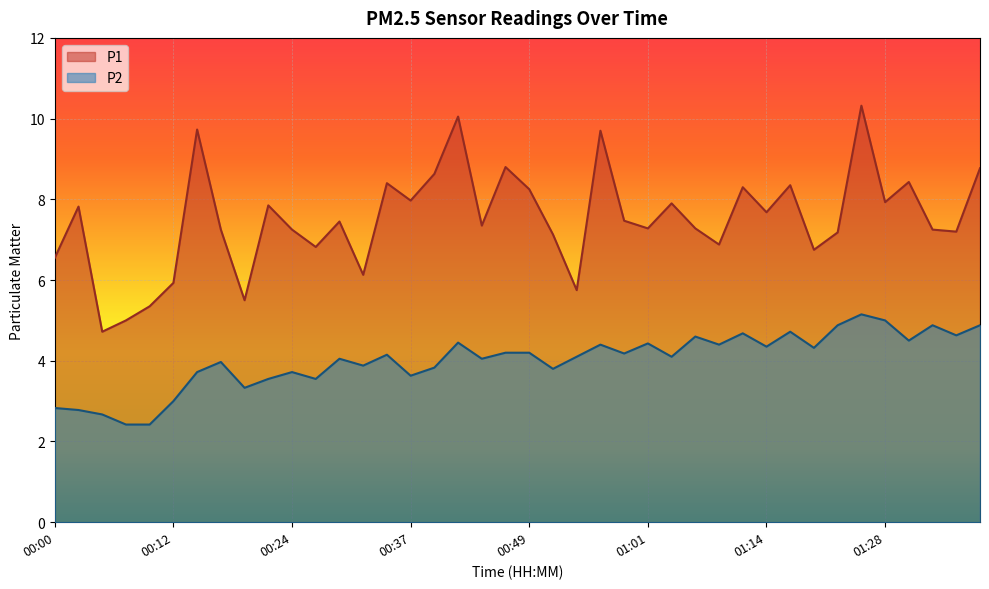

Where is the first local minimum for P1?

00:05